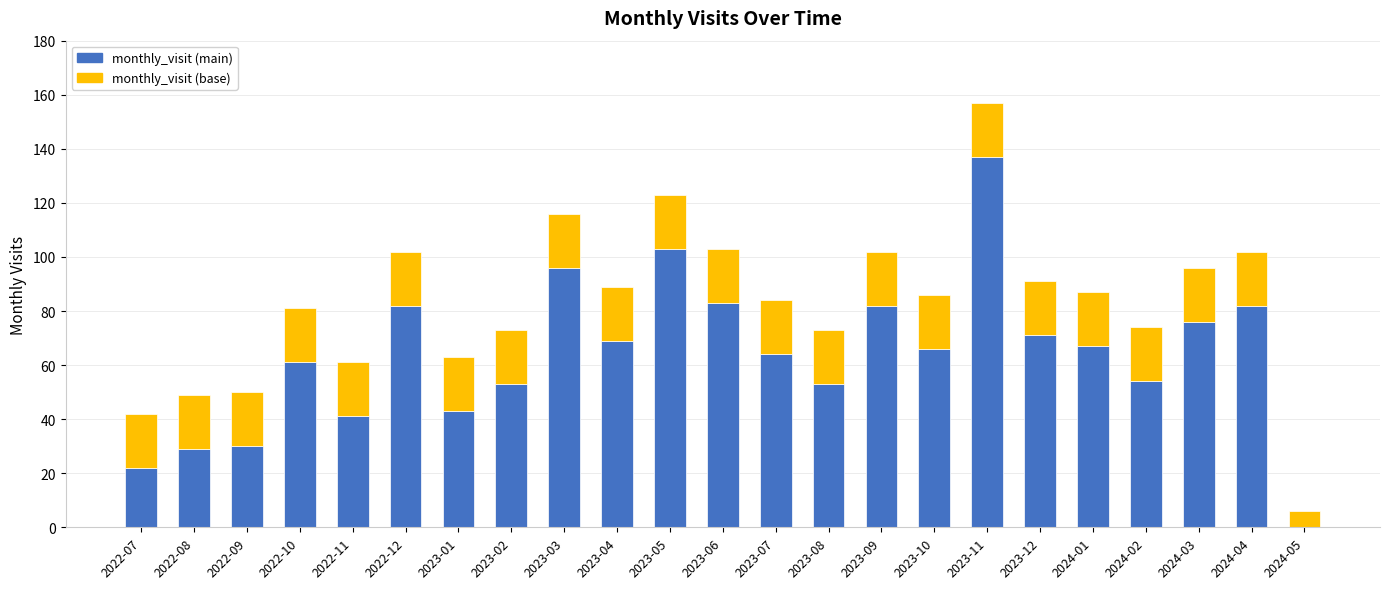

At which label does monthly_visit (main) reach its peak?

2023-11